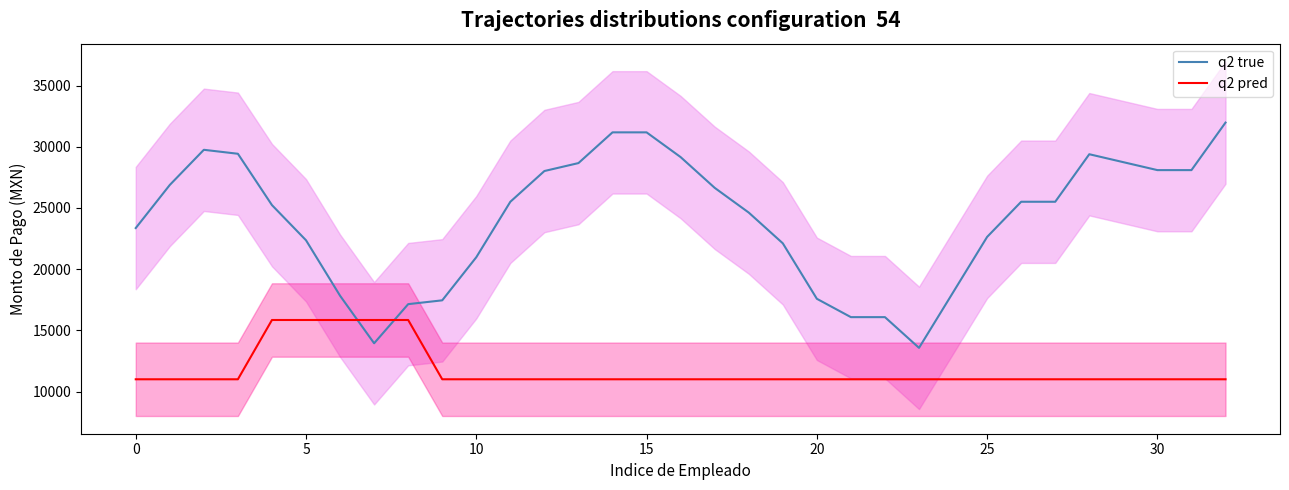

Count the number of categories in the chart.

33